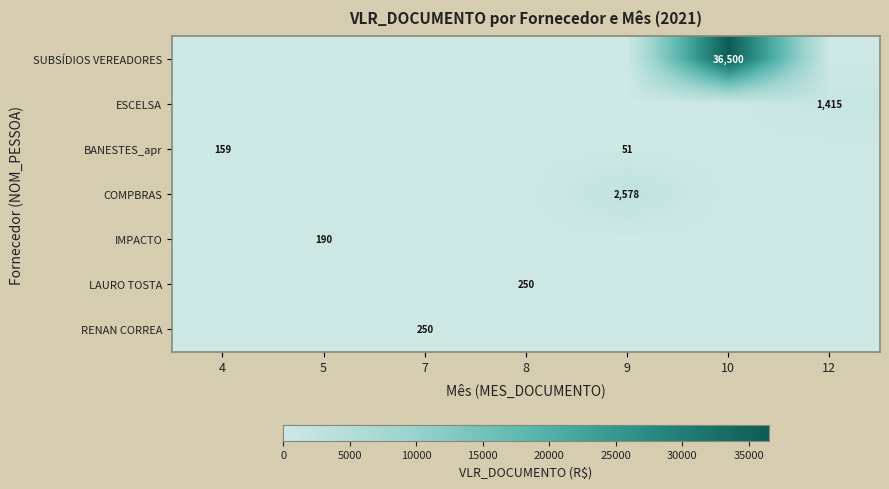

What is the difference between the second highest and minimum values in the BANESTES_apr series?

51.2